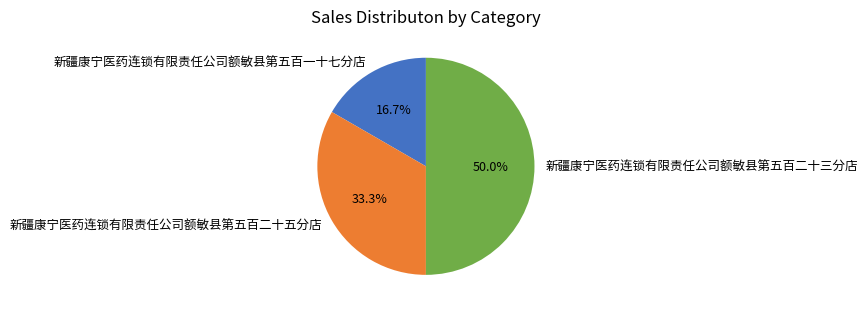

How many segments does this pie chart have?

3